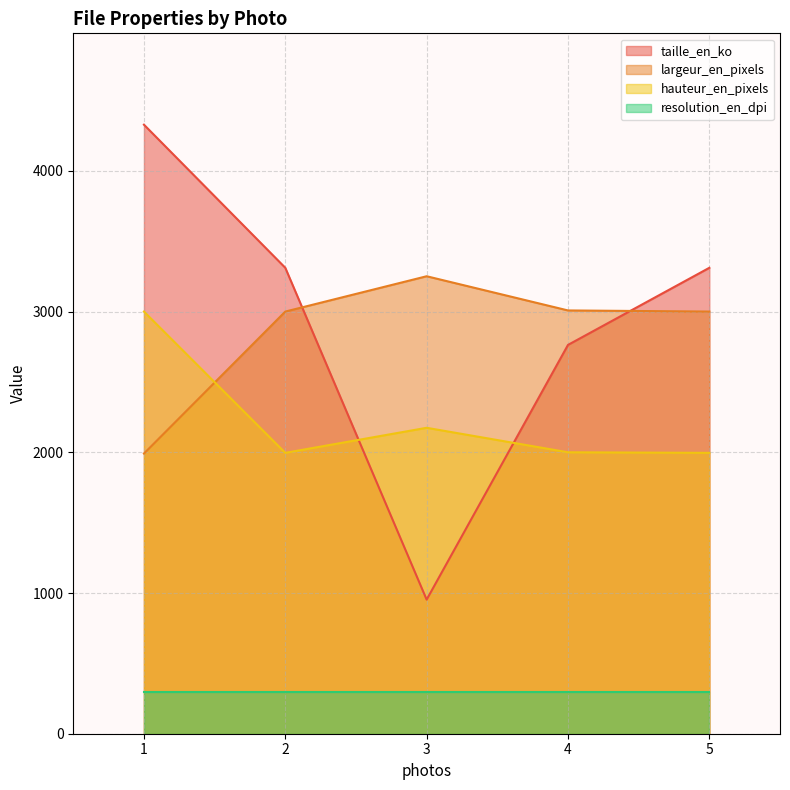

Between 2 and 5, which is larger?

2